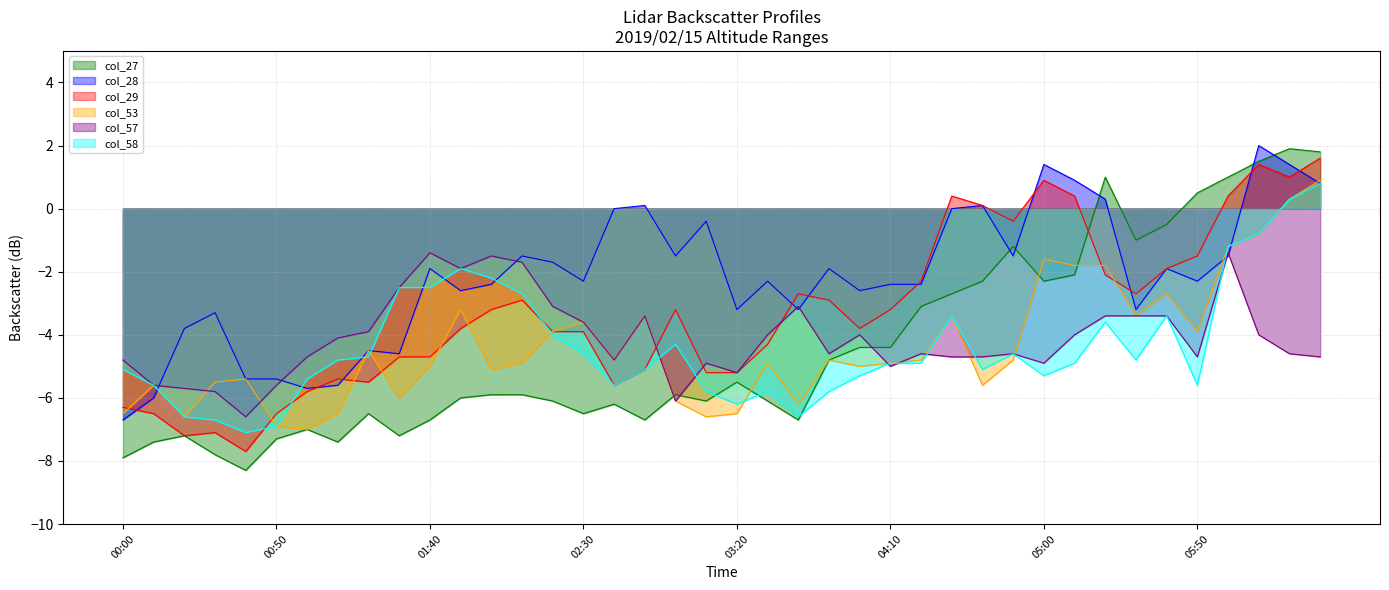

Reading left to right, what are all the values shown in this chart?

col_27: 00:00=-7.9	00:10=-7.4	00:20=-7.2	00:30=-7.8	00:40=-8.3	00:50=-7.3	01:00=-7.0	01:10=-7.4	01:20=-6.5	01:30=-7.2	01:40=-6.7	01:50=-6.0	02:00=-5.9	02:10=-5.9	02:20=-6.1	02:30=-6.5	02:40=-6.2	02:50=-6.7	03:00=-5.9	03:10=-6.1	03:20=-5.5	03:30=-6.1	03:40=-6.7	03:50=-4.8	04:00=-4.4	04:10=-4.4	04:20=-3.1	04:30=-2.7	04:40=-2.3	04:50=-1.2	05:00=-2.3	05:10=-2.1	05:20=1.0	05:30=-1.0	05:40=-0.5	05:50=0.5	06:00=1.0	06:10=1.5	06:20=1.9	06:30=1.8
col_28: 00:00=-6.7	00:10=-6.0	00:20=-3.8	00:30=-3.3	00:40=-5.4	00:50=-5.4	01:00=-5.7	01:10=-5.6	01:20=-4.5	01:30=-4.6	01:40=-1.9	01:50=-2.6	02:00=-2.4	02:10=-1.5	02:20=-1.7	02:30=-2.3	02:40=-0.0	02:50=0.1	03:00=-1.5	03:10=-0.4	03:20=-3.2	03:30=-2.3	03:40=-3.2	03:50=-1.9	04:00=-2.6	04:10=-2.4	04:20=-2.4	04:30=-0.0	04:40=0.1	04:50=-1.5	05:00=1.4	05:10=0.9	05:20=0.3	05:30=-3.2	05:40=-1.9	05:50=-2.3	06:00=-1.5	06:10=2.0	06:20=1.4	06:30=0.8
col_29: 00:00=-6.3	00:10=-6.5	00:20=-7.2	00:30=-7.1	00:40=-7.7	00:50=-6.5	01:00=-5.8	01:10=-5.4	01:20=-5.5	01:30=-4.7	01:40=-4.7	01:50=-3.8	02:00=-3.2	02:10=-2.9	02:20=-3.9	02:30=-3.9	02:40=-5.6	02:50=-5.1	03:00=-3.2	03:10=-5.2	03:20=-5.2	03:30=-4.3	03:40=-2.7	03:50=-2.9	04:00=-3.8	04:10=-3.2	04:20=-2.3	04:30=0.4	04:40=0.1	04:50=-0.4	05:00=0.9	05:10=0.4	05:20=-2.1	05:30=-2.7	05:40=-1.9	05:50=-1.5	06:00=0.4	06:10=1.4	06:20=1.0	06:30=1.6
col_53: 00:00=-6.5	00:10=-5.6	00:20=-6.6	00:30=-5.5	00:40=-5.4	00:50=-6.9	01:00=-7.0	01:10=-6.5	01:20=-4.5	01:30=-6.0	01:40=-5.0	01:50=-3.2	02:00=-5.1	02:10=-4.9	02:20=-3.9	02:30=-3.6	02:40=-4.8	02:50=-3.4	03:00=-6.1	03:10=-6.6	03:20=-6.5	03:30=-4.9	03:40=-6.2	03:50=-4.8	04:00=-5.0	04:10=-4.9	04:20=-4.8	04:30=-3.4	04:40=-5.6	04:50=-4.8	05:00=-1.6	05:10=-1.8	05:20=-1.8	05:30=-3.4	05:40=-2.7	05:50=-3.9	06:00=-1.2	06:10=-0.8	06:20=0.3	06:30=0.9
col_57: 00:00=-4.8	00:10=-5.6	00:20=-5.7	00:30=-5.8	00:40=-6.6	00:50=-5.6	01:00=-4.7	01:10=-4.1	01:20=-3.9	01:30=-2.5	01:40=-1.4	01:50=-1.9	02:00=-1.5	02:10=-1.7	02:20=-3.1	02:30=-3.6	02:40=-4.8	02:50=-3.4	03:00=-6.1	03:10=-4.9	03:20=-5.2	03:30=-4.0	03:40=-3.1	03:50=-4.6	04:00=-4.0	04:10=-5.0	04:20=-4.6	04:30=-4.7	04:40=-4.7	04:50=-4.6	05:00=-4.9	05:10=-4.0	05:20=-3.4	05:30=-3.4	05:40=-3.4	05:50=-4.7	06:00=-1.4	06:10=-4.0	06:20=-4.6	06:30=-4.7
col_58: 00:00=-5.1	00:10=-5.6	00:20=-6.6	00:30=-6.7	00:40=-7.1	00:50=-6.9	01:00=-5.4	01:10=-4.8	01:20=-4.7	01:30=-2.5	01:40=-2.5	01:50=-1.9	02:00=-2.2	02:10=-2.7	02:20=-4.0	02:30=-4.6	02:40=-5.6	02:50=-5.1	03:00=-4.3	03:10=-5.8	03:20=-6.2	03:30=-5.8	03:40=-6.6	03:50=-5.8	04:00=-5.3	04:10=-4.9	04:20=-4.9	04:30=-3.4	04:40=-5.1	04:50=-4.6	05:00=-5.3	05:10=-4.9	05:20=-3.6	05:30=-4.8	05:40=-3.4	05:50=-5.6	06:00=-1.2	06:10=-0.8	06:20=0.3	06:30=0.8